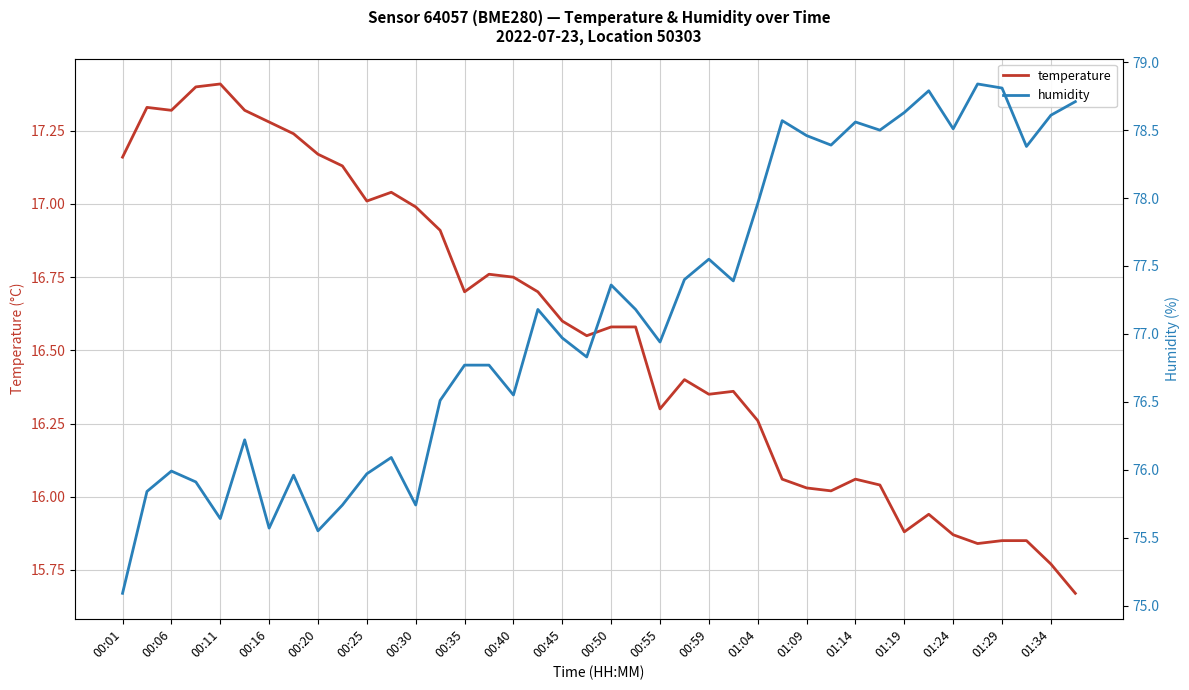

Where does the temperature series first go above 16?

00:01